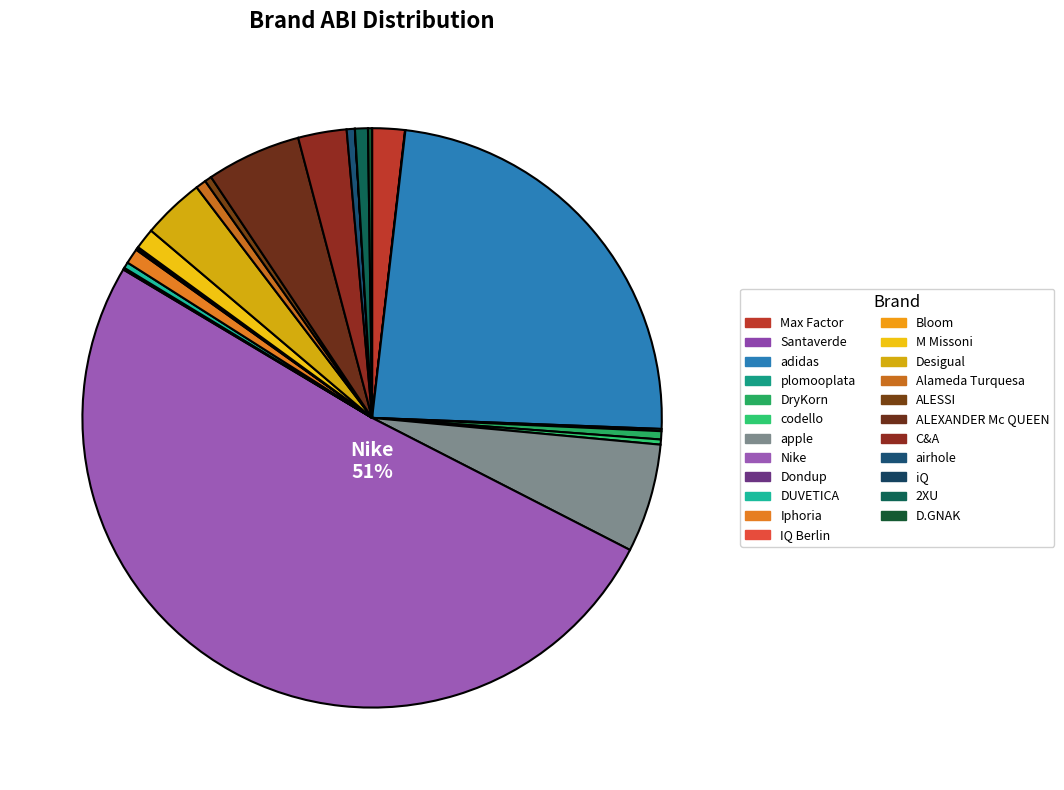

What is the change in value from apple to airhole?

-28.6